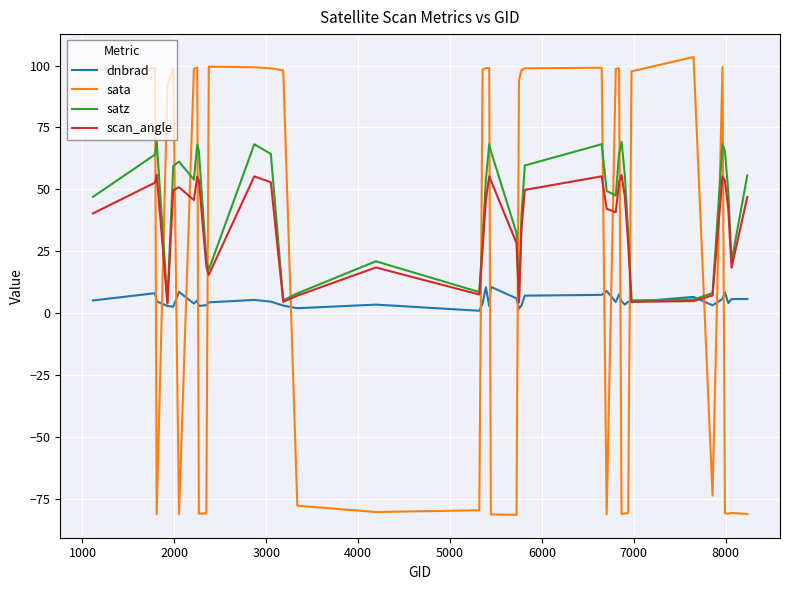

Which series has the widest spread of values?

sata